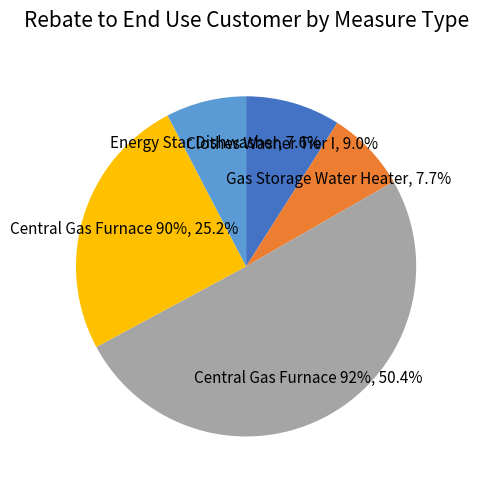

Is it true that Energy Star Dishwasher is 8% of the pie?

True